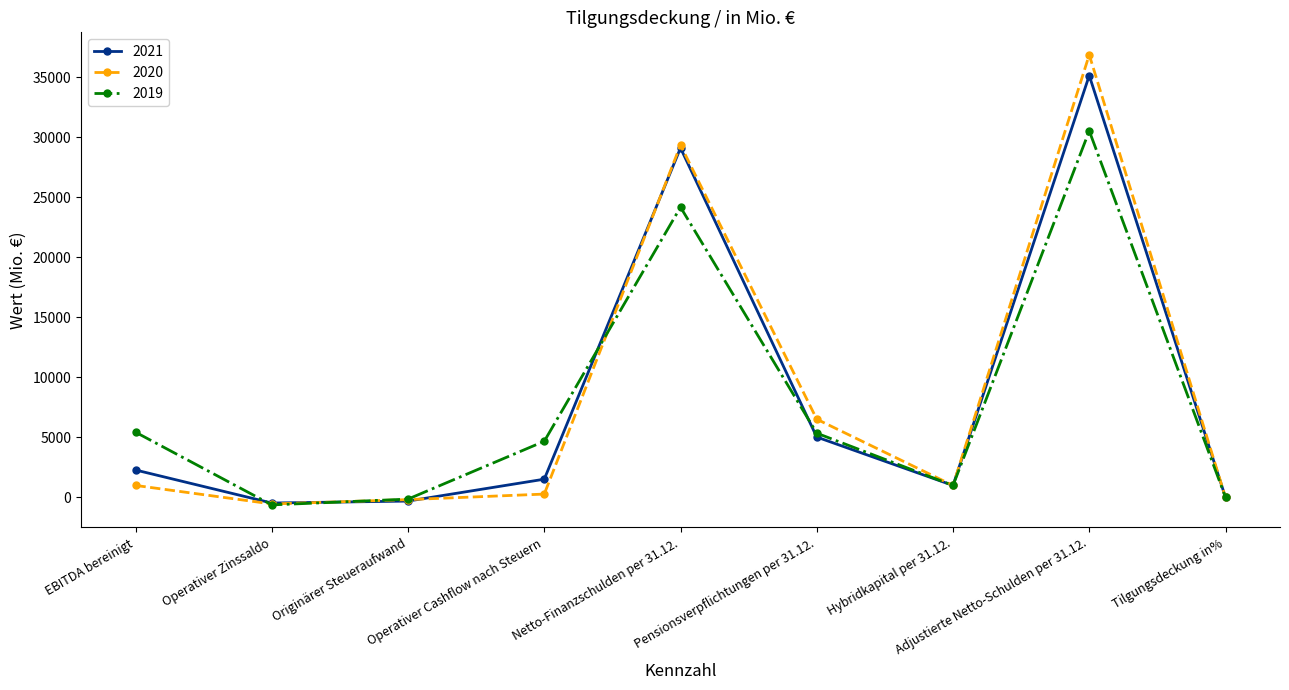

Count the number of categories in the chart.

9